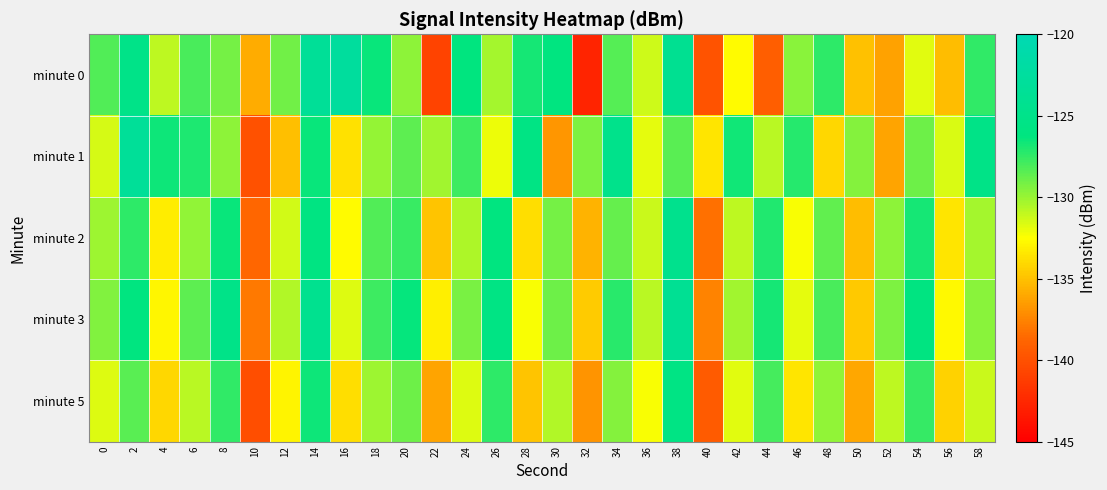

Which has a higher value, 8 or 44?

8